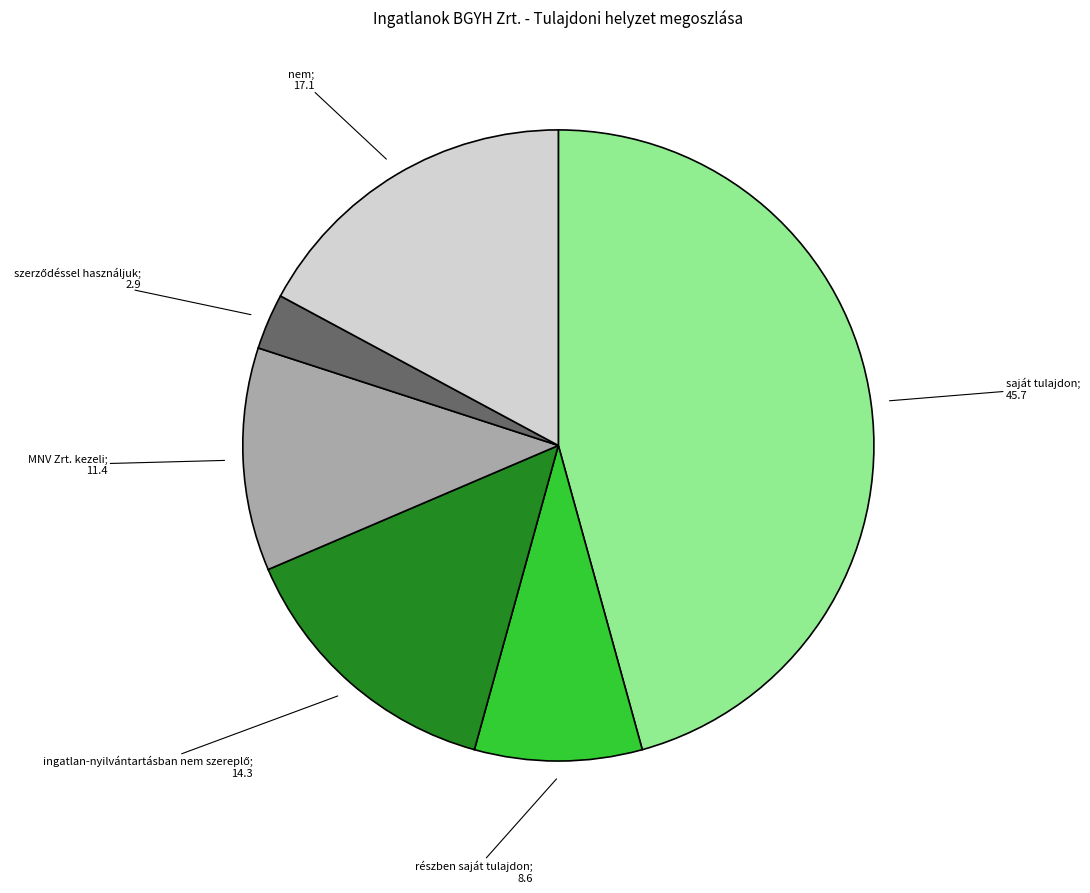

Does any single category account for the majority?

No